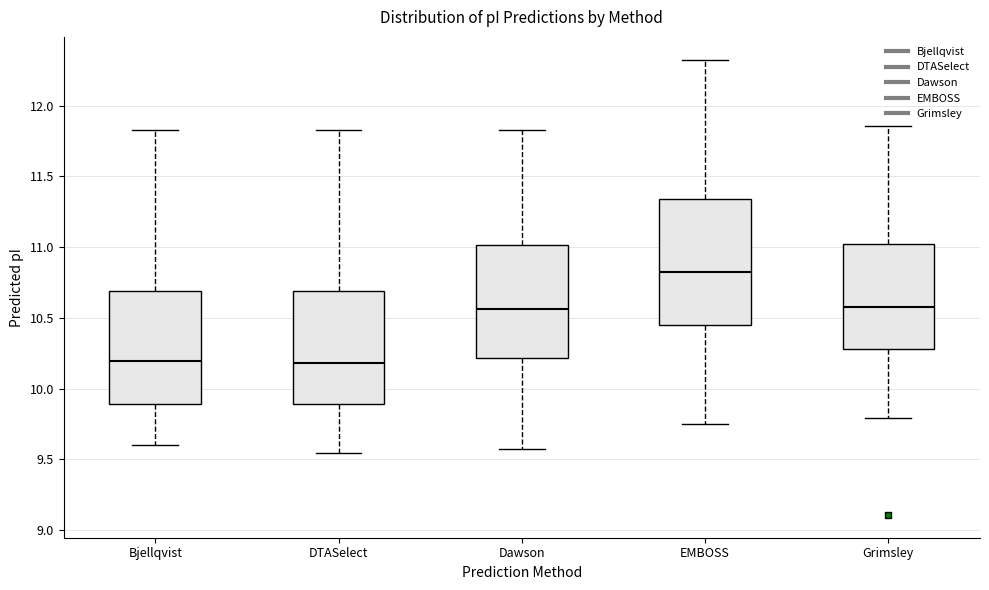

Which box's median line is the highest?

EMBOSS